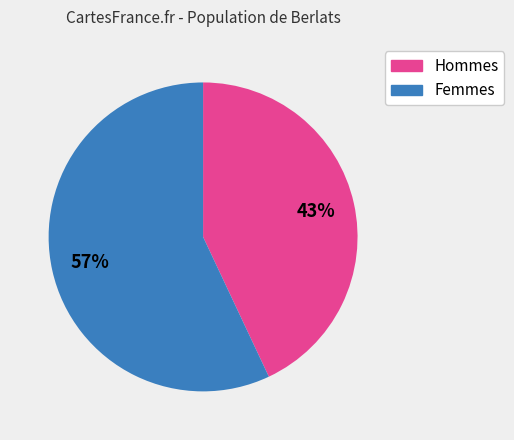

Is there any slice that represents more than half of the pie?

Yes